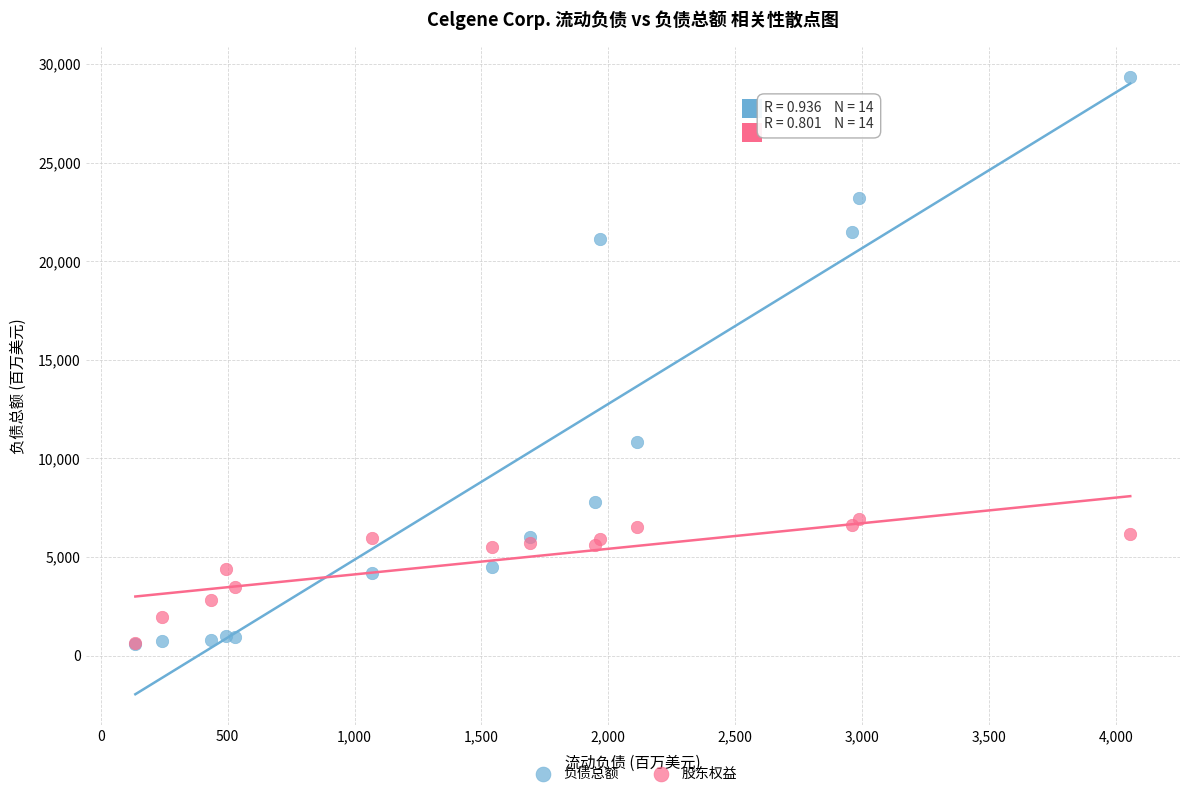

Which series has the widest spread of Y values?

负债总额